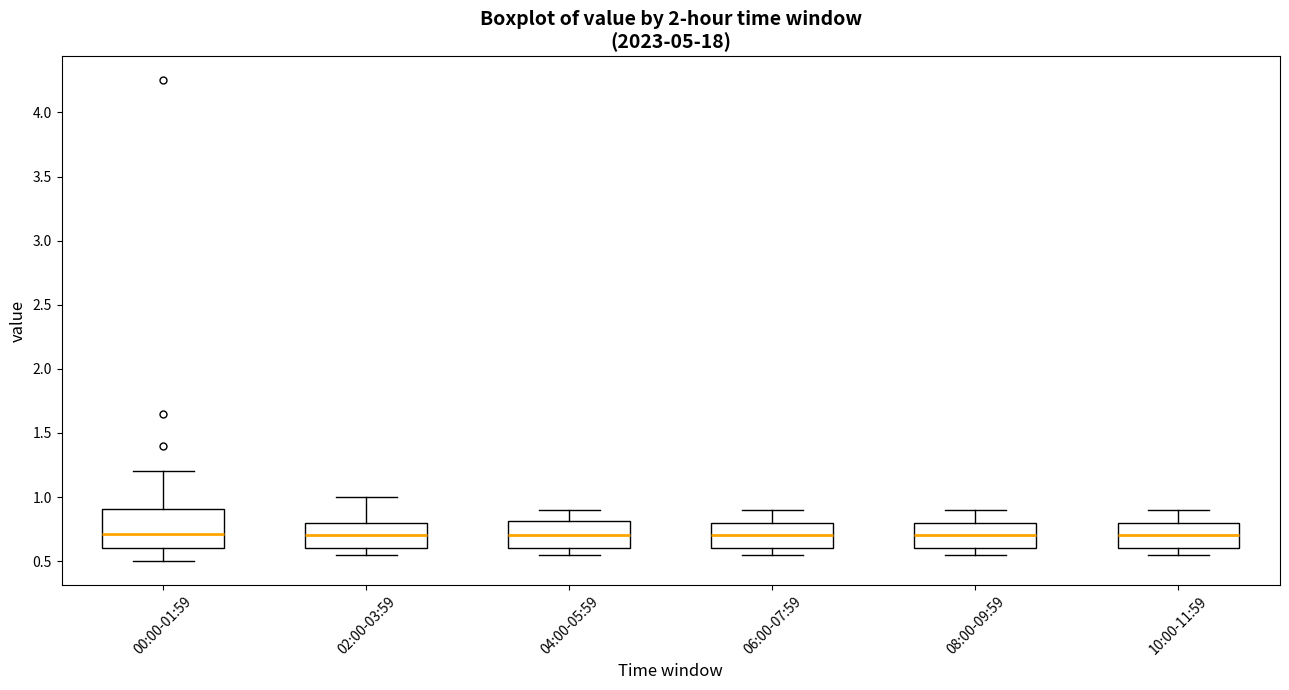

Where does the upper whisker of the box for 06:00-07:59 end on the y-axis? The values are not printed on the chart, so give them approximately, as read against the axis.

0.90